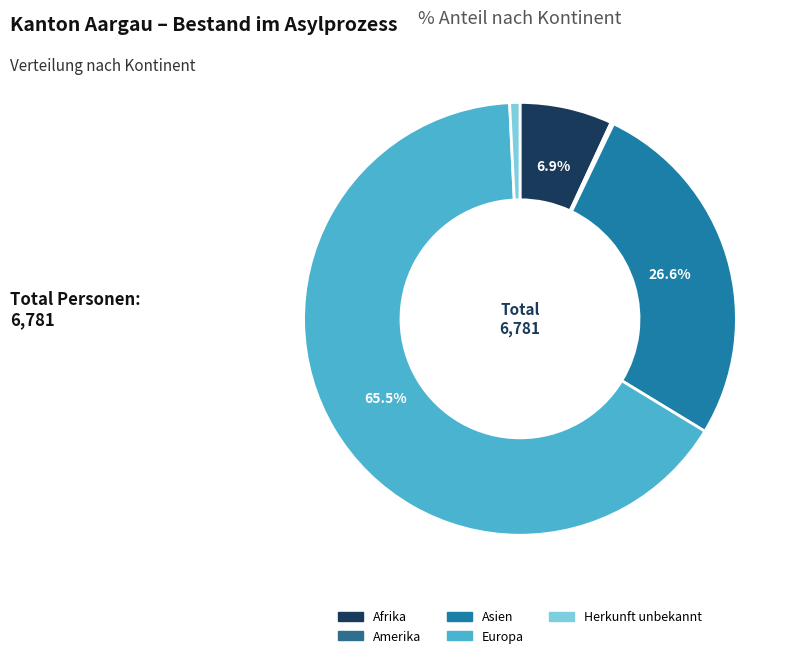

To the nearest percent, what is the difference between the Herkunft unbekannt and Afrika slice percentages?

6%